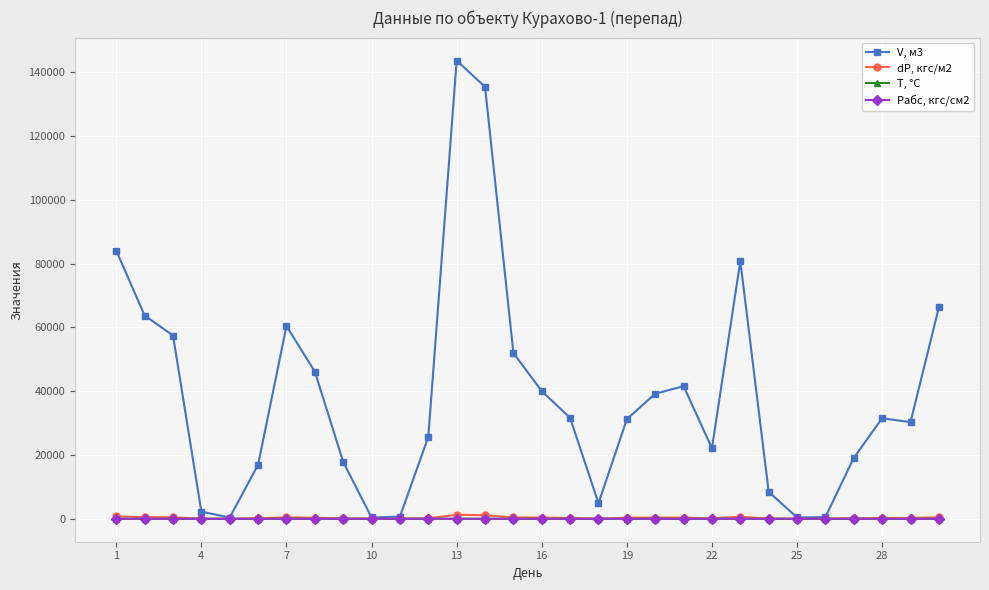

Which series has the largest range (max minus min)?

V, м3